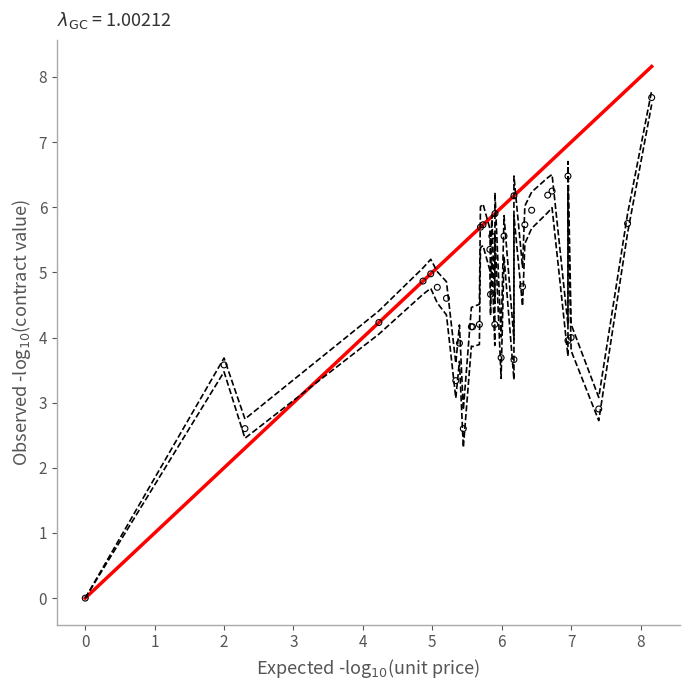

What Y value in the scatter plot is closest to 3?

2.9